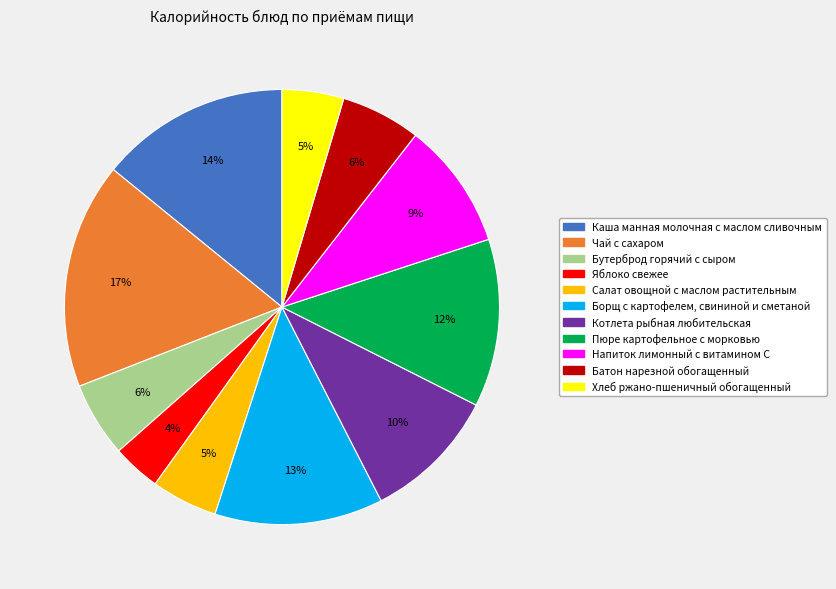

Between Котлета рыбная любительская and Напиток лимонный с витамином C, which is larger?

Котлета рыбная любительская